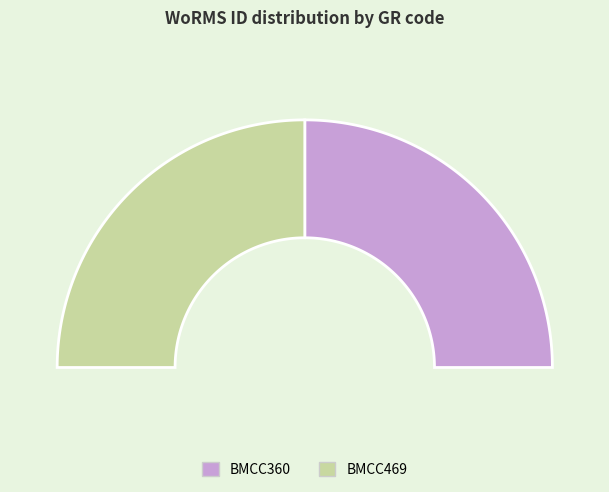

To the nearest percent, what portion does BMCC469 represent?

50%